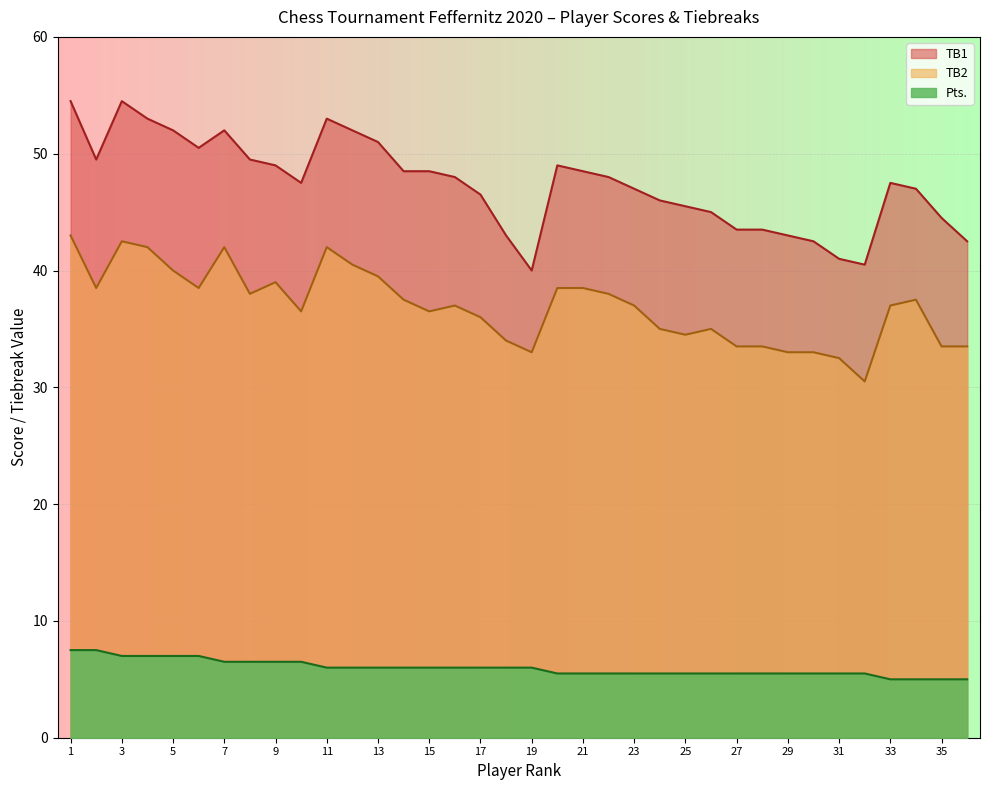

Rank the series by their maximum value, from lowest to highest.

Pts., TB2, TB1